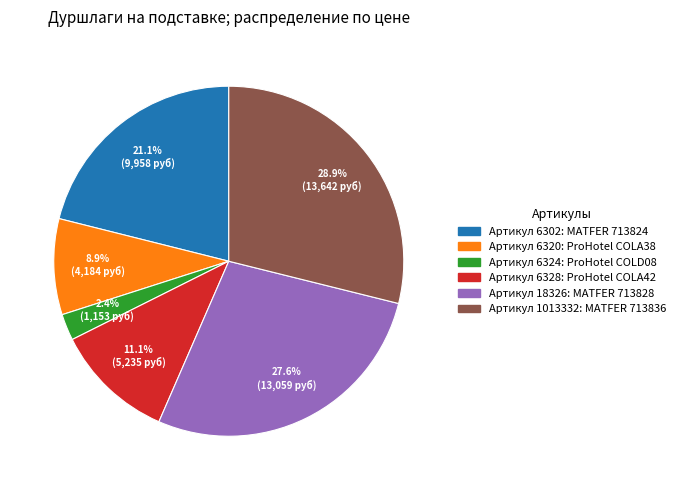

Does any single category account for the majority?

No